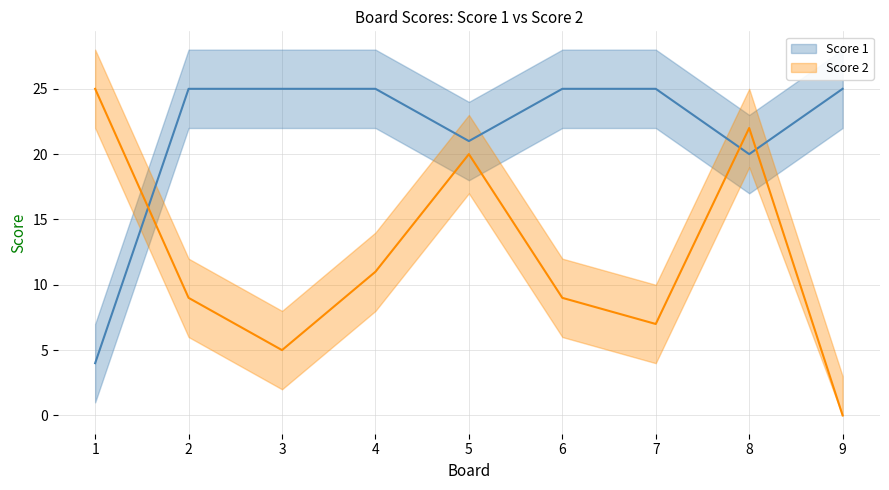

Rank the series at 4 from highest to lowest value.

Score 1, Score 2